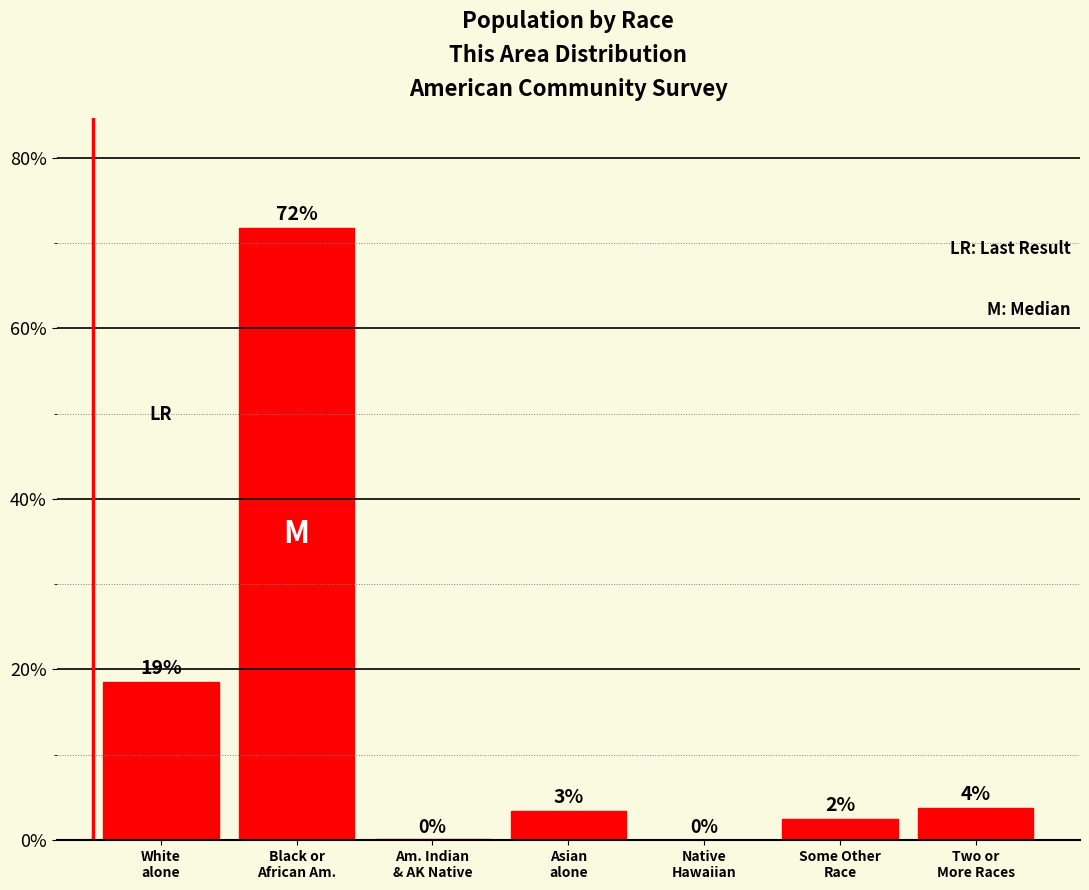

What position from the right is Asian
alone?

4